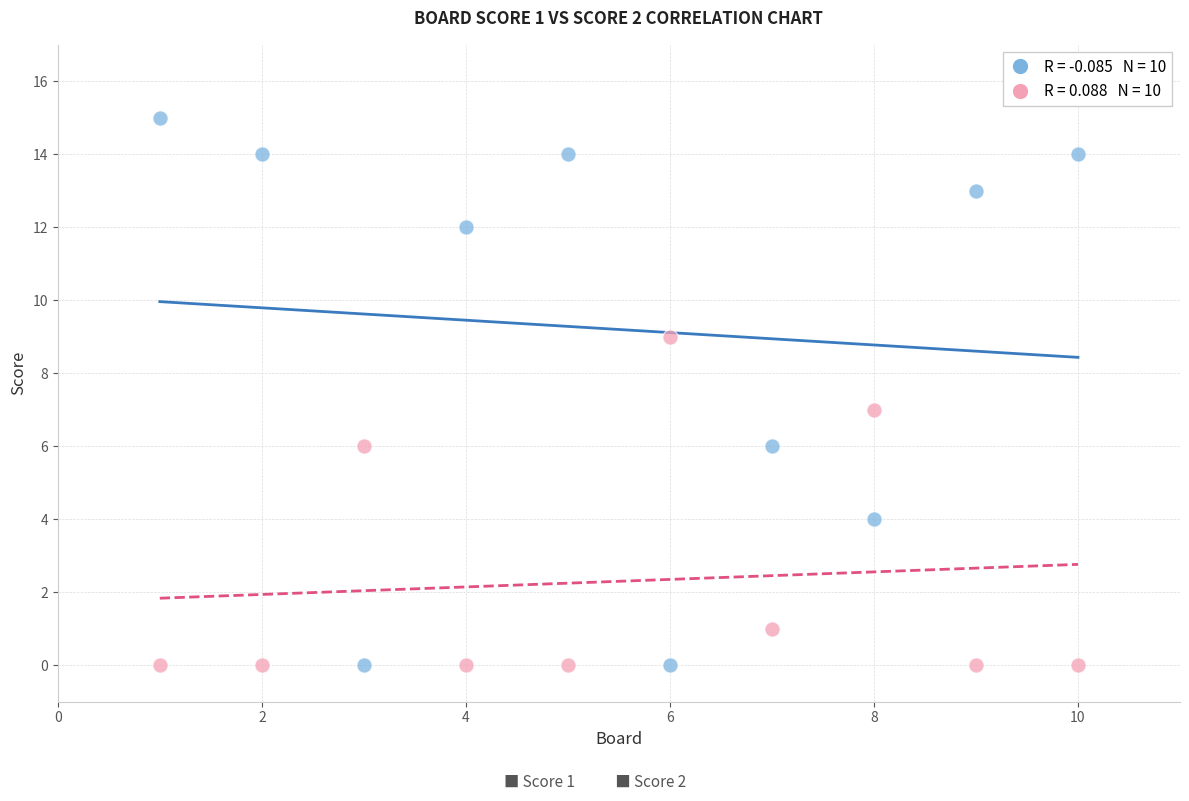

Across all data points, what is the range of Y values (max minus min)?

15